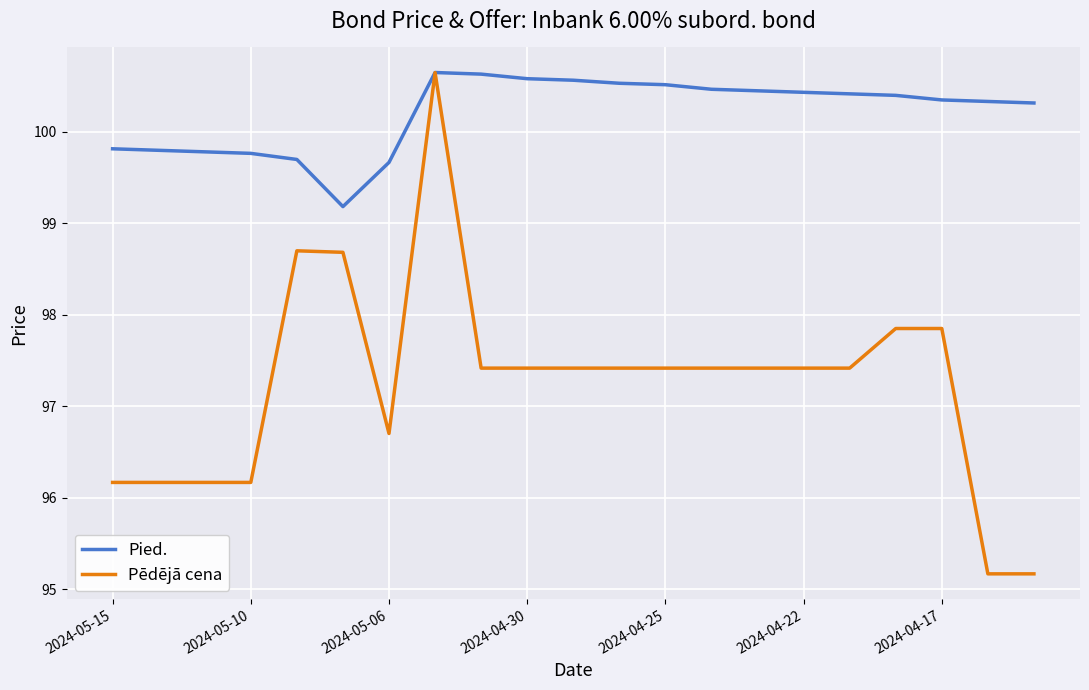

Count the Pied. values in the range 99 to 100.

7